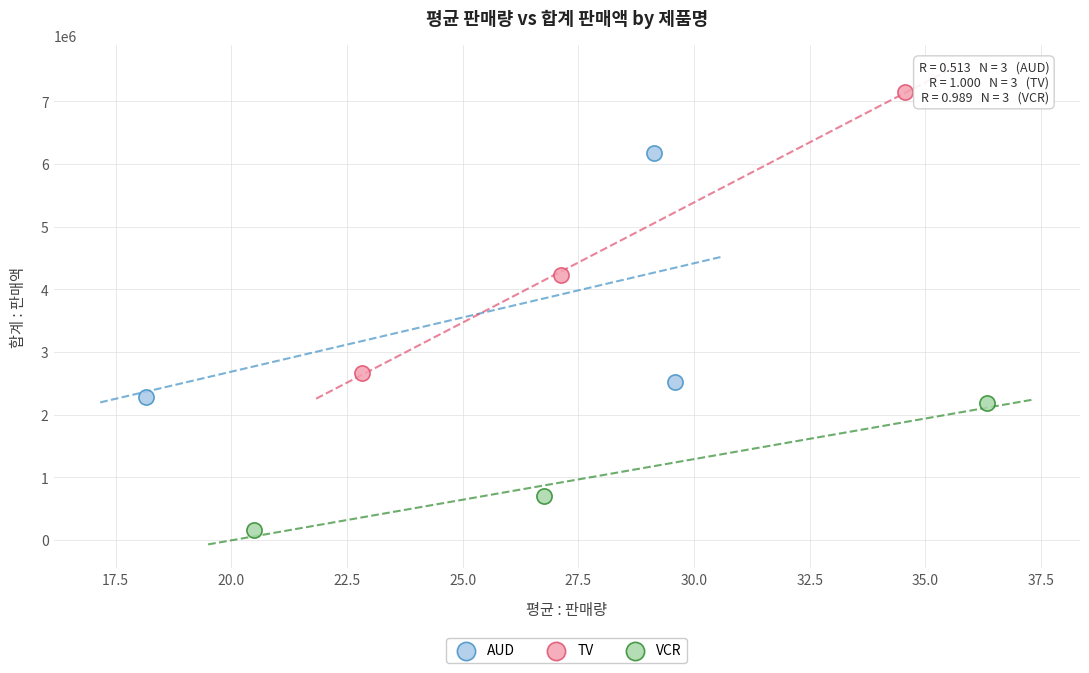

Which series reaches the maximum Y coordinate?

TV